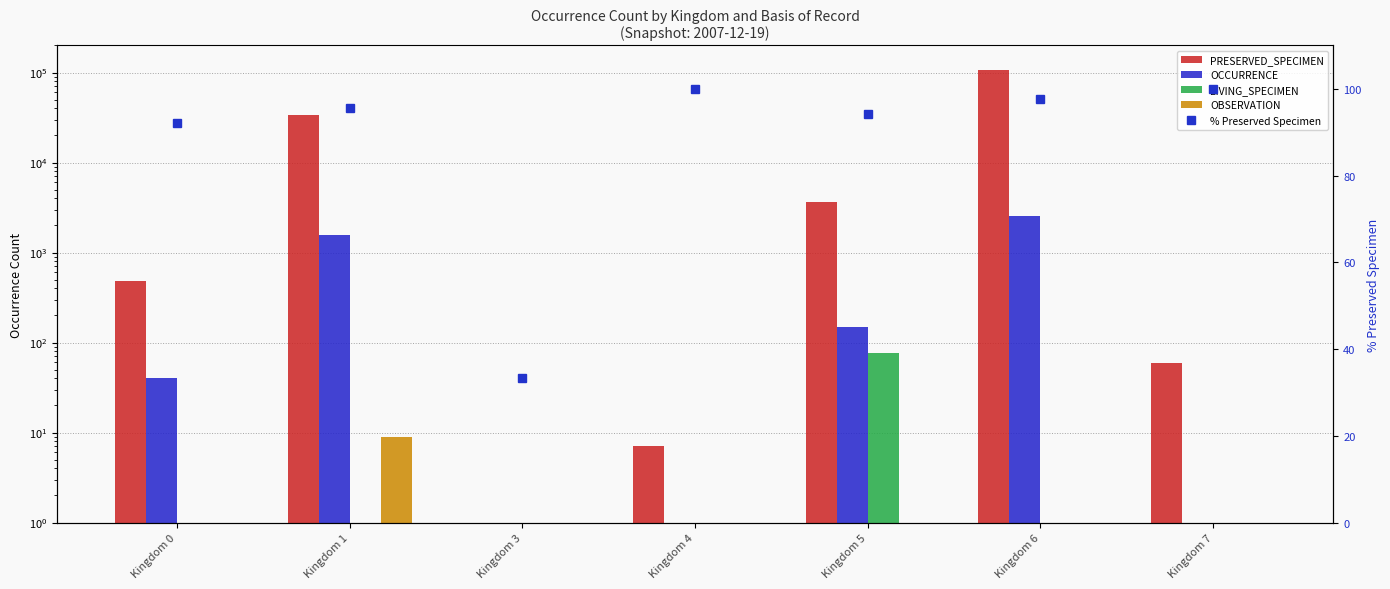

Between Kingdom 7 and Kingdom 4, which is larger?

Kingdom 7